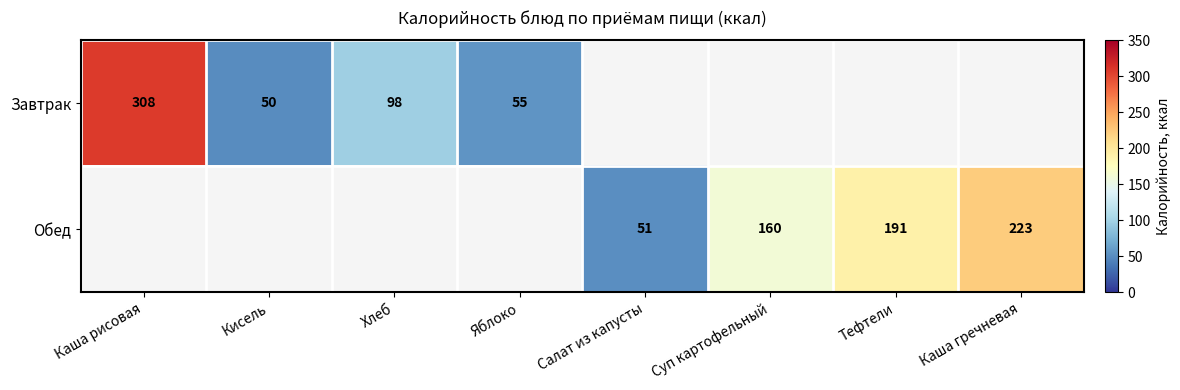

At how many categories does at least one series exceed 145?

4